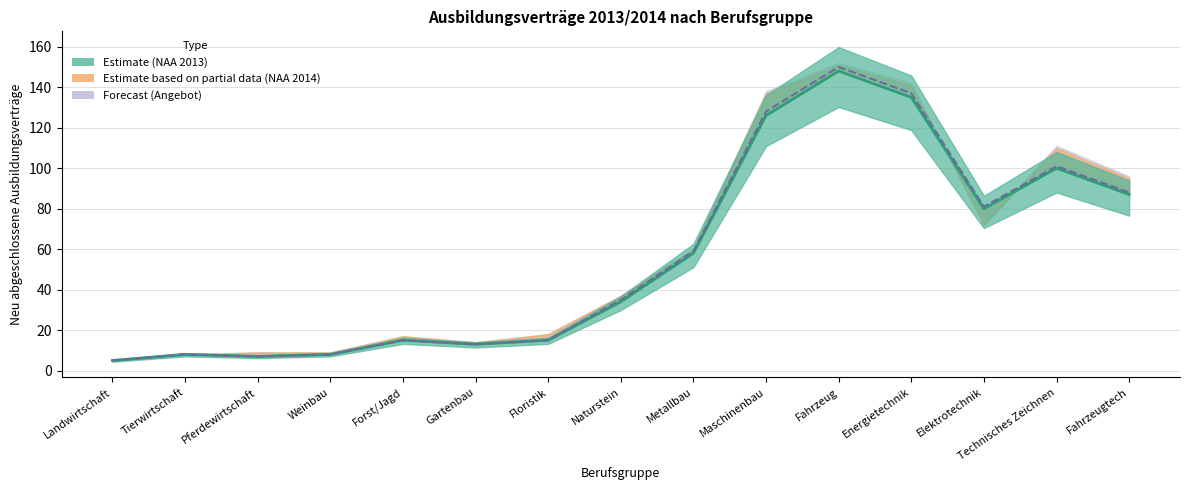

True or false: Angebot 2013 and NAA 2013 (Estimate) intersect in this chart.

False